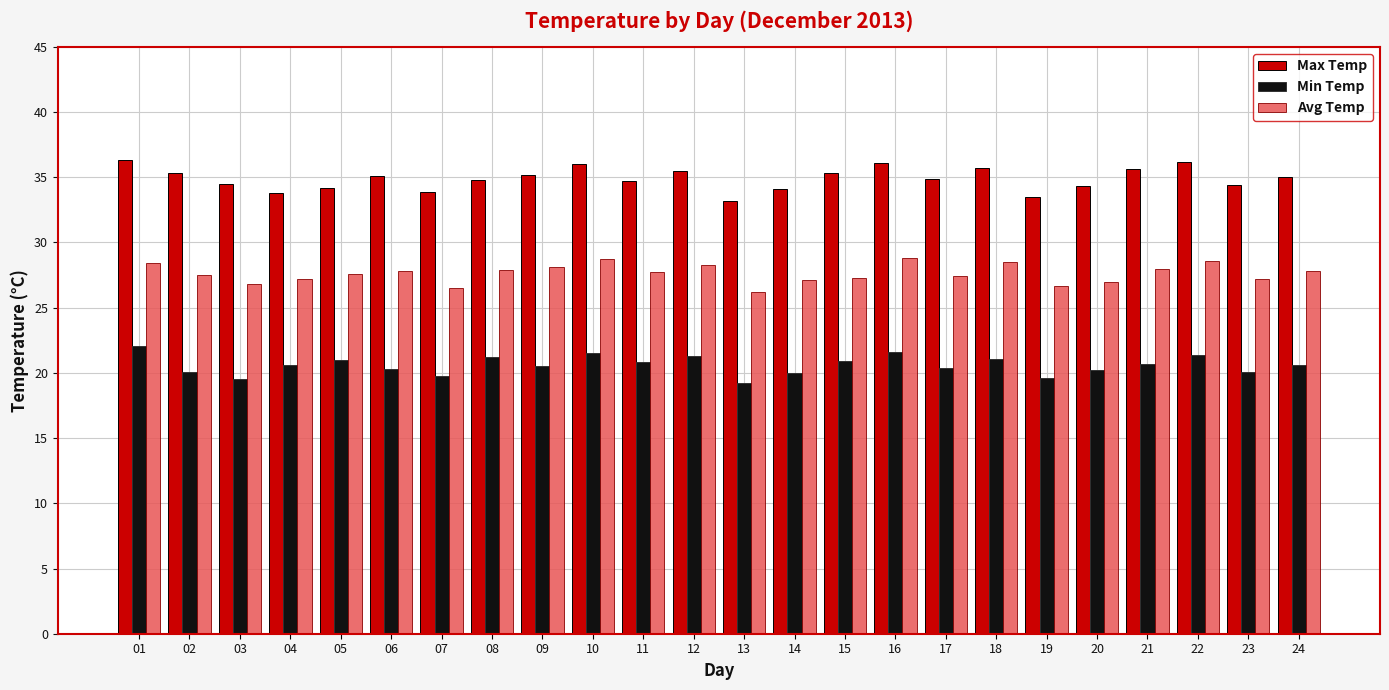

What are all the series names shown in the legend?

Max Temp, Min Temp, Avg Temp